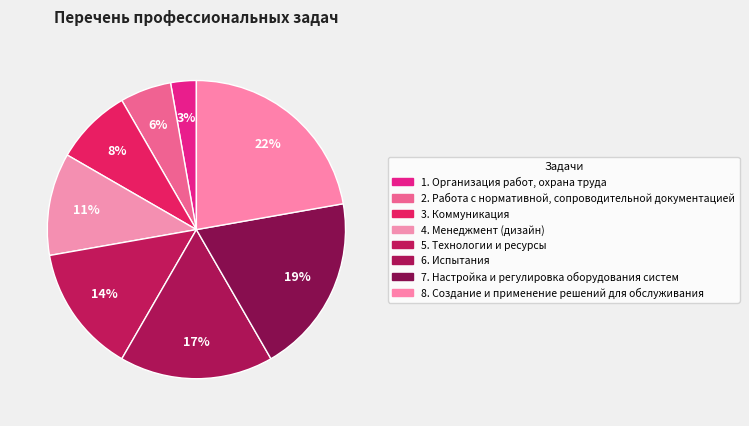

Count the number of slices in the pie.

8